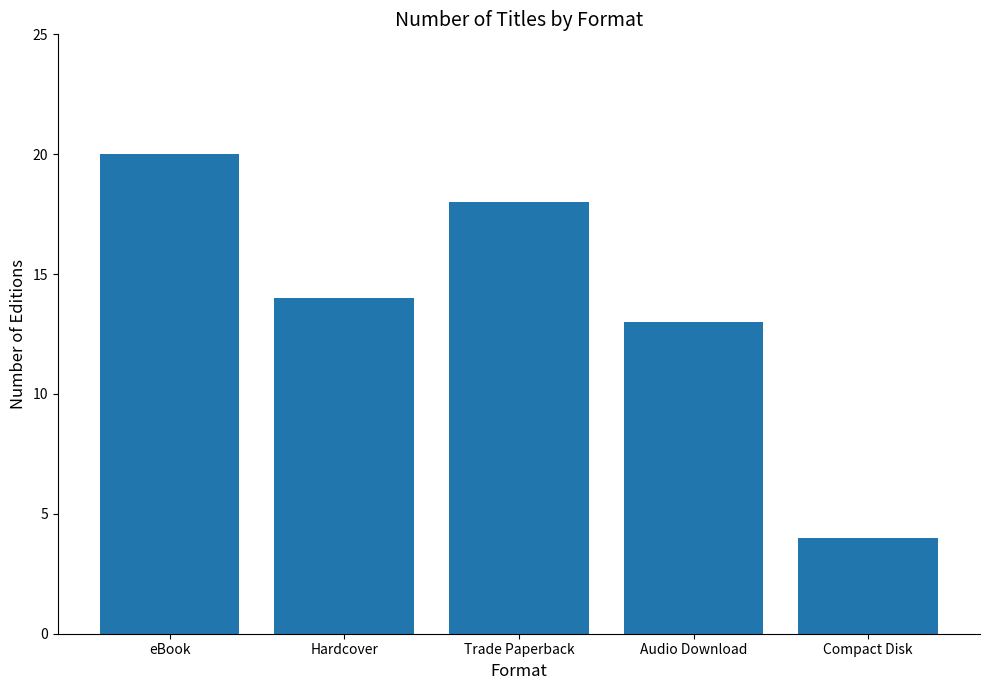

Rank the categories by value from highest to lowest.

eBook, Trade Paperback, Hardcover, Audio Download, Compact Disk